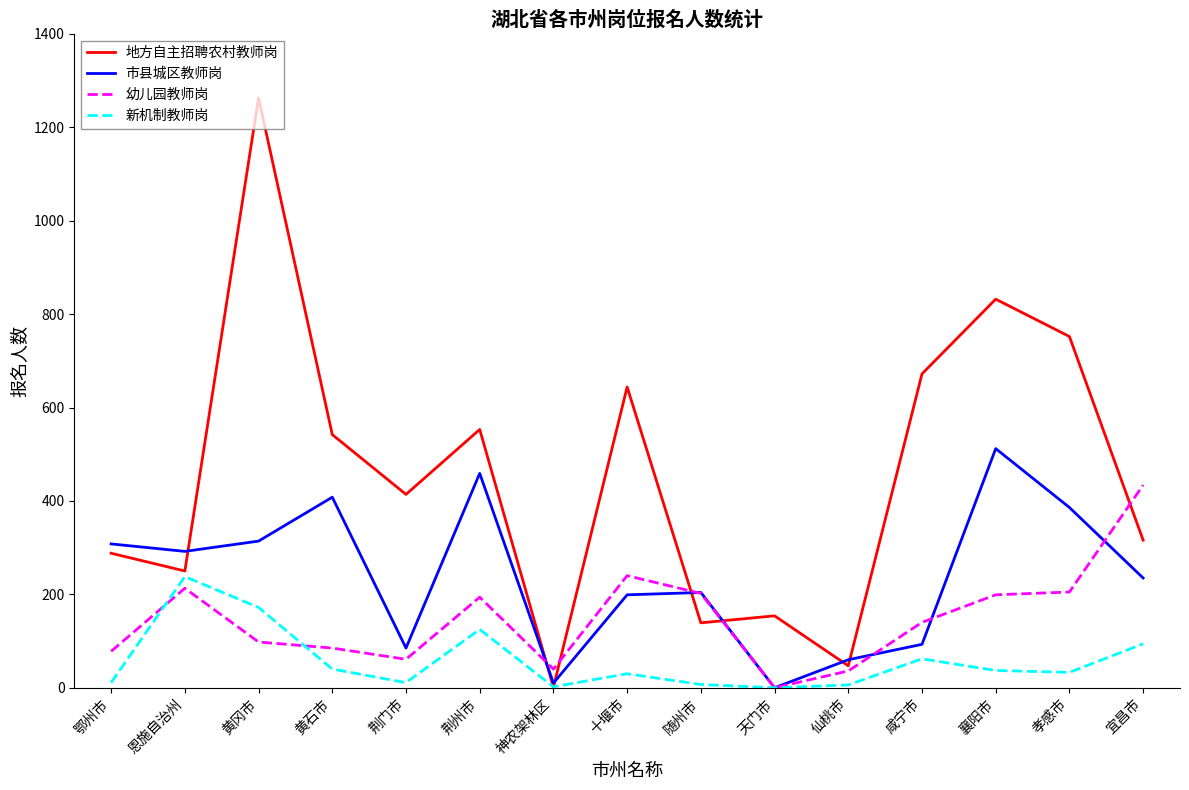

At which category does the chart reach its peak across all series?

黄冈市